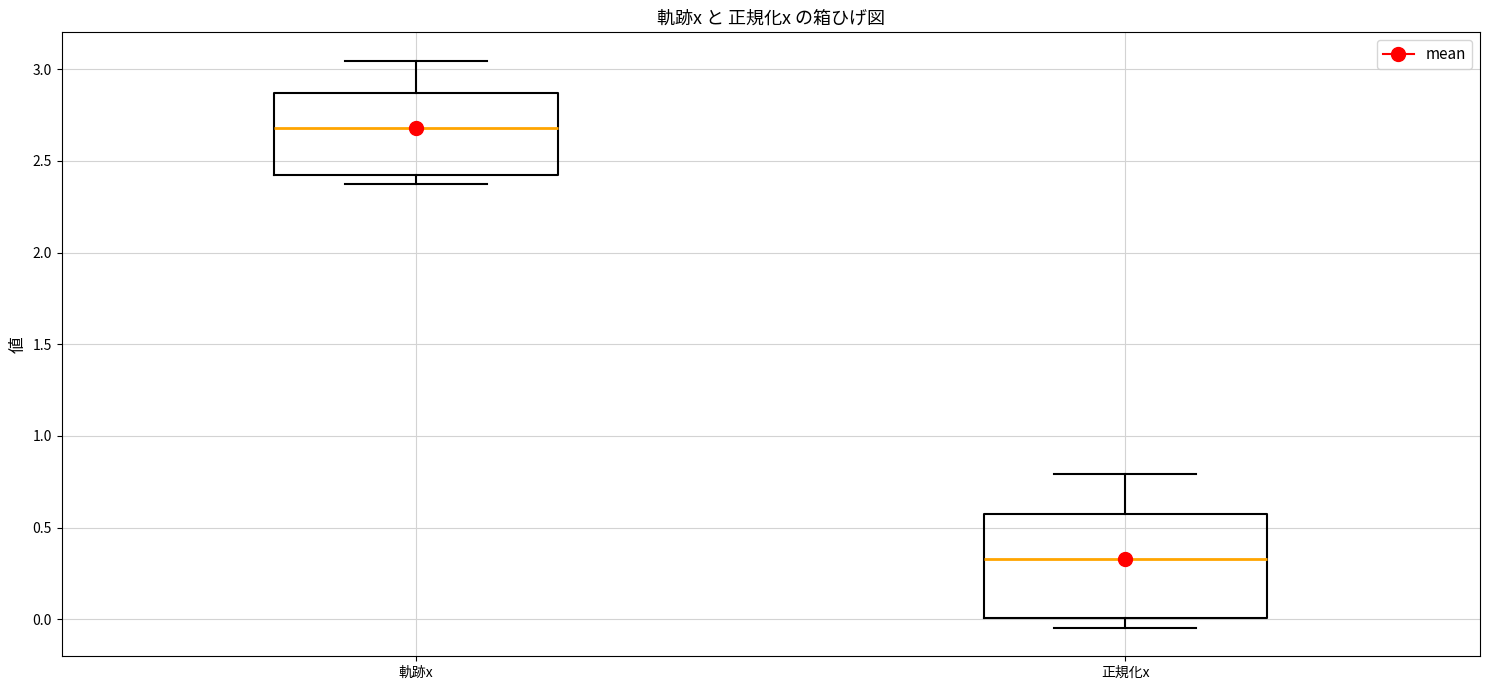

Which box's median line is the lowest?

正規化x